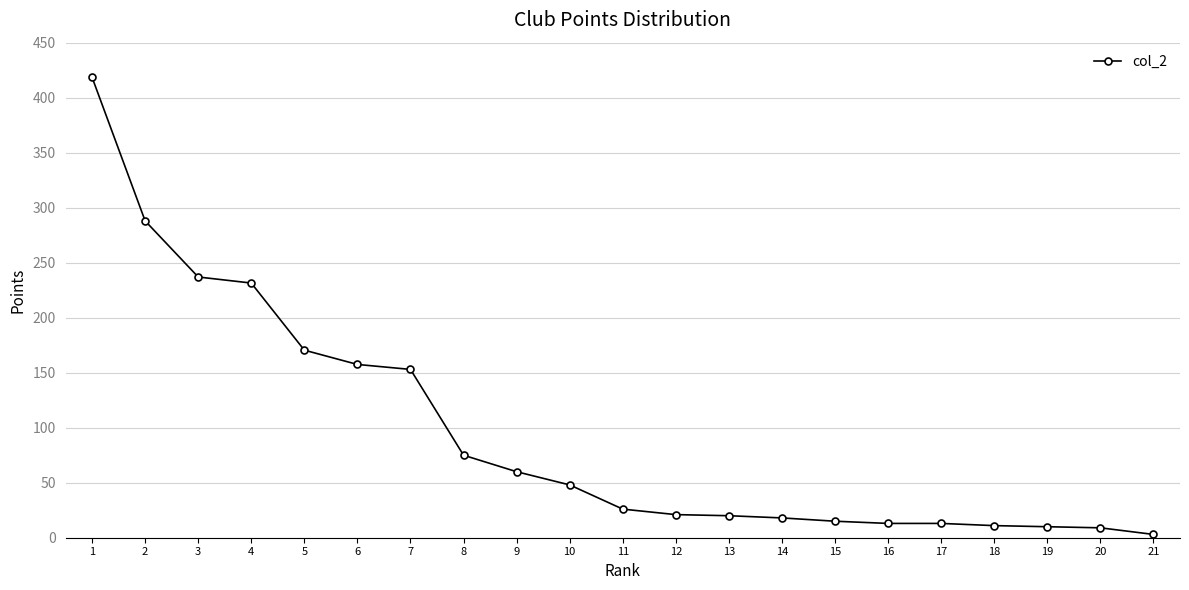

What is the value of the 17th point from the left?

13.0